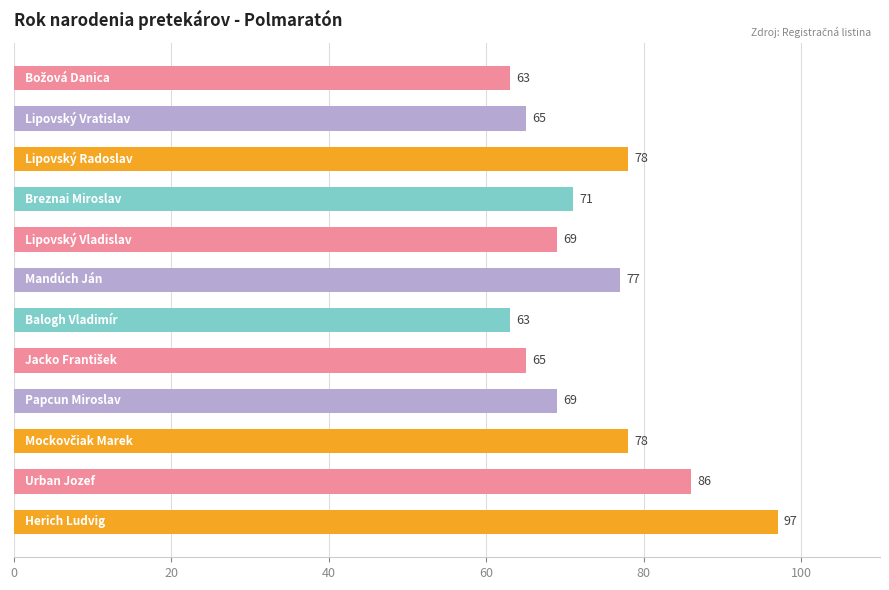

What is the smallest value displayed?

63